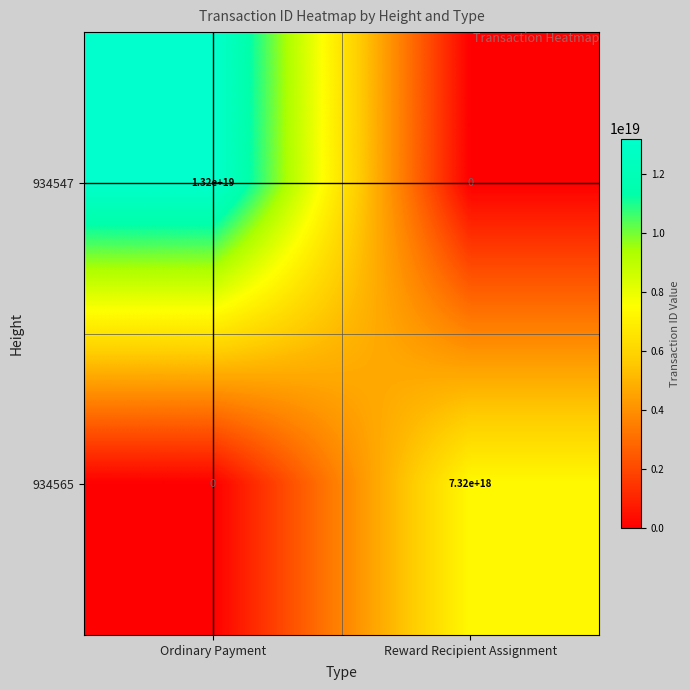

Between Ordinary Payment and Reward Recipient Assignment, which series saw the biggest shift?

934547